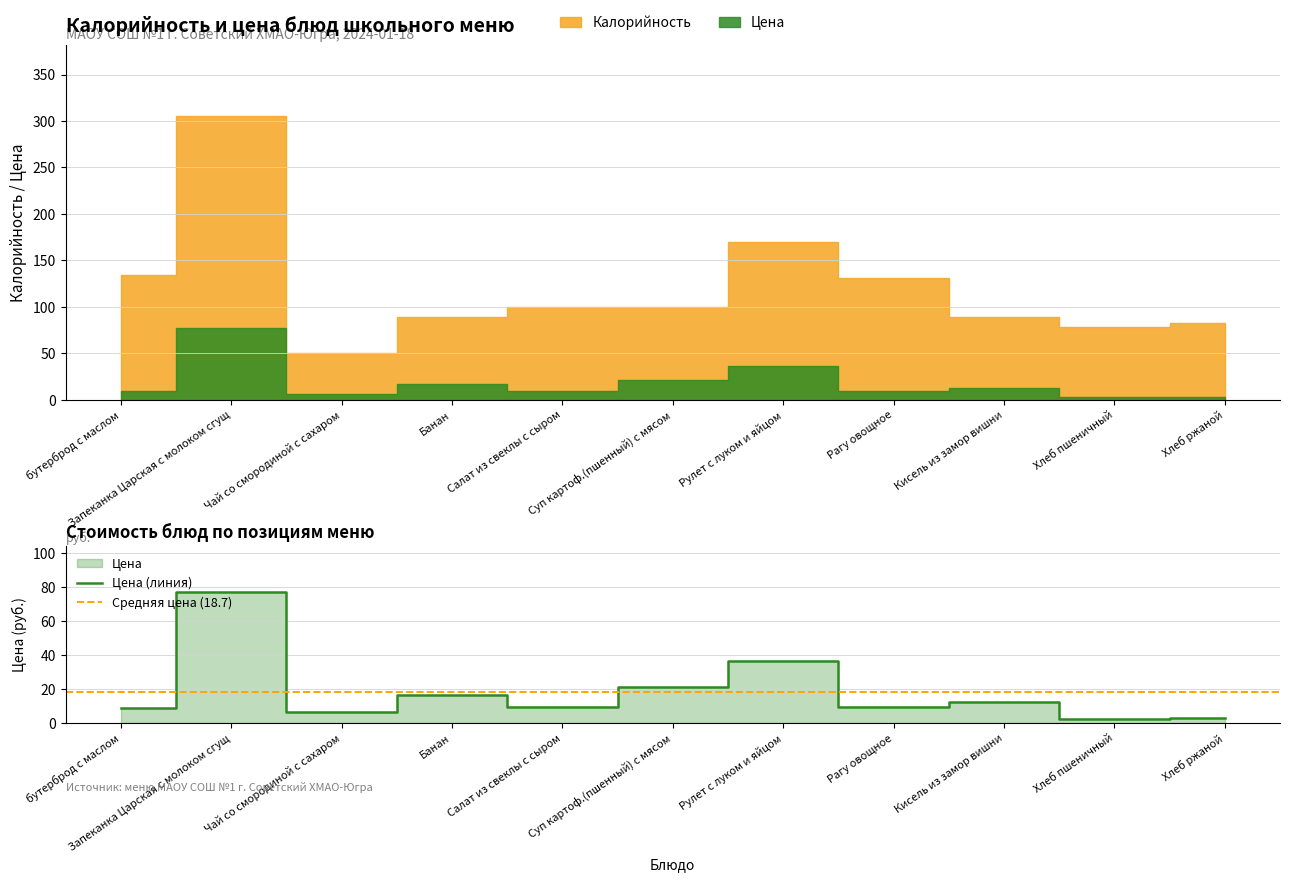

Rank the categories by value from highest to lowest.

Запеканка Царская с молоком сгущ, Рулет с луком и яйцом, Суп картоф.(пшенный) с мясом, Банан, Кисель из замор вишни, Салат из свеклы с сыром, Рагу овощное, бутерброд с маслом, Чай со смородиной с сахаром, Хлеб ржаной, Хлеб пшеничный